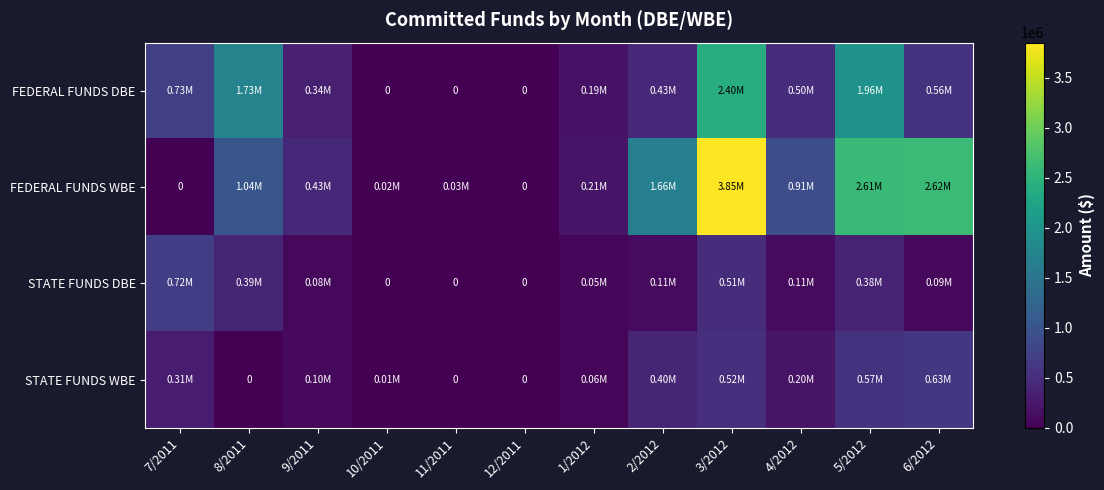

What is the difference between the STATE FUNDS DBE values at 4/2012 and 3/2012?

399689.4